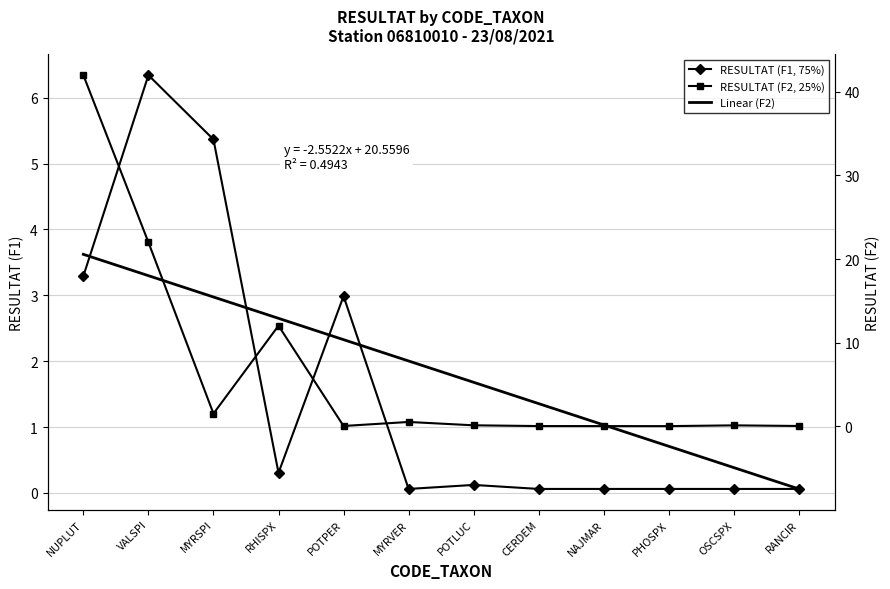

At which category is the sum across all series the highest?

NUPLUT